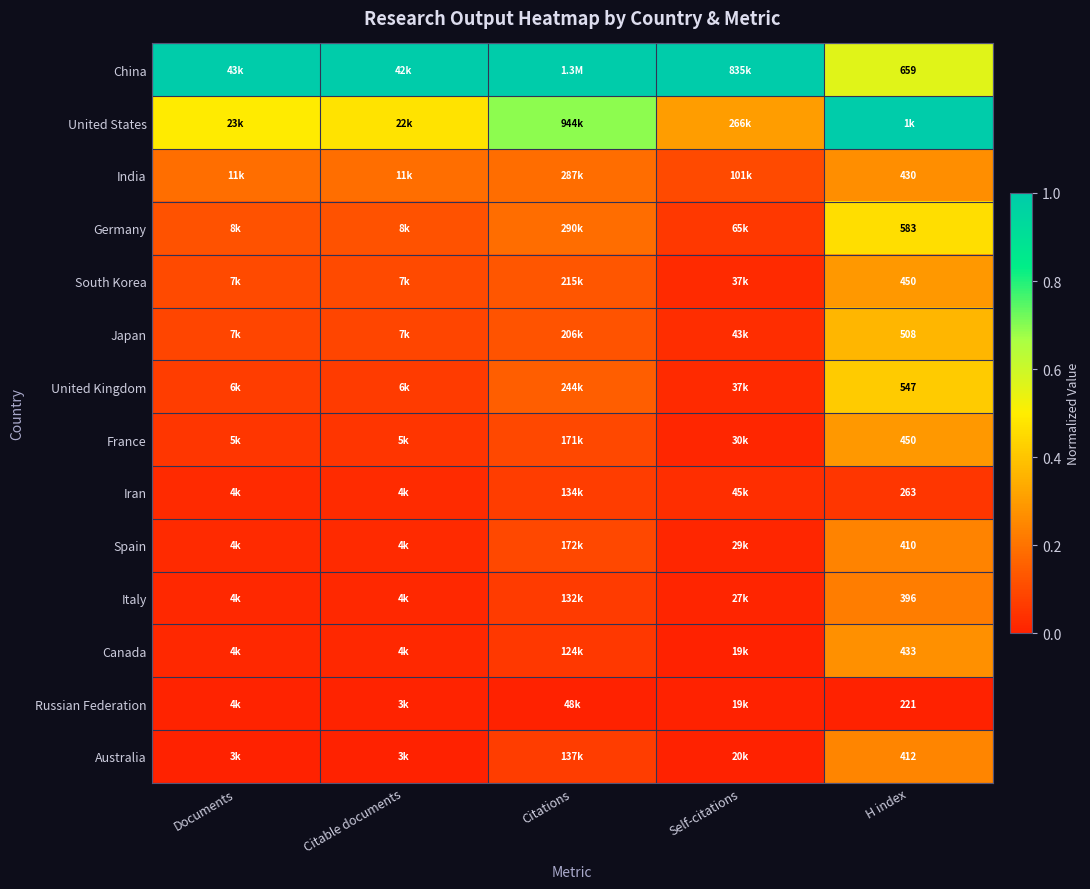

How many series are shown in this chart?

14